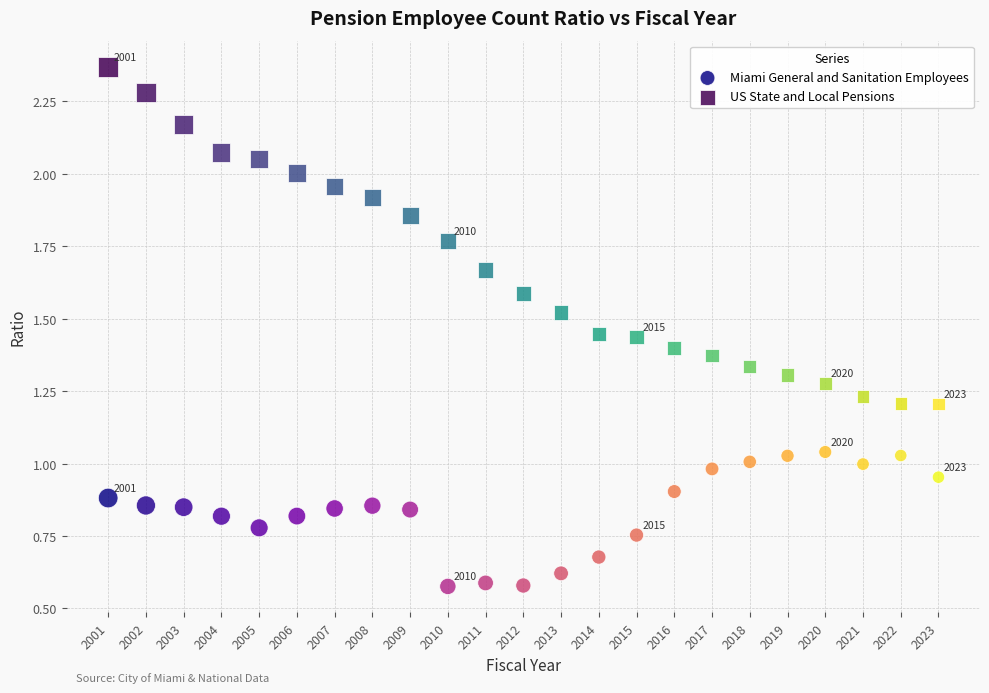

Which series reaches the minimum Y coordinate?

Miami General and Sanitation Employees